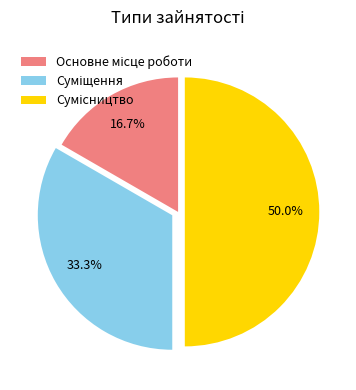

How many segments does this pie chart have?

3